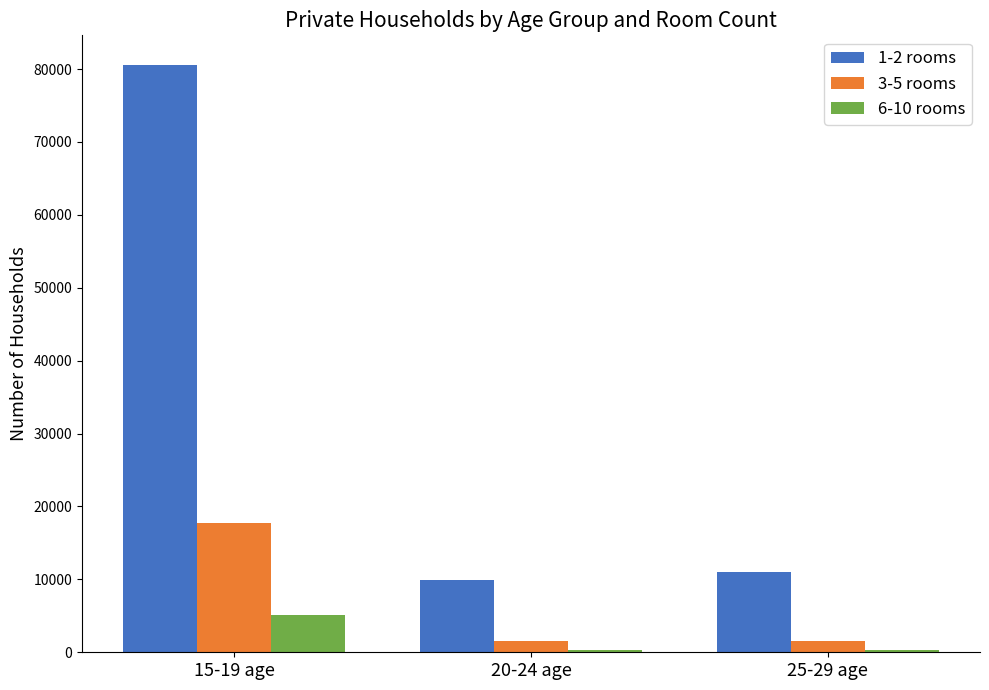

At which label does 3-5 rooms first exceed 1556?

15-19 age